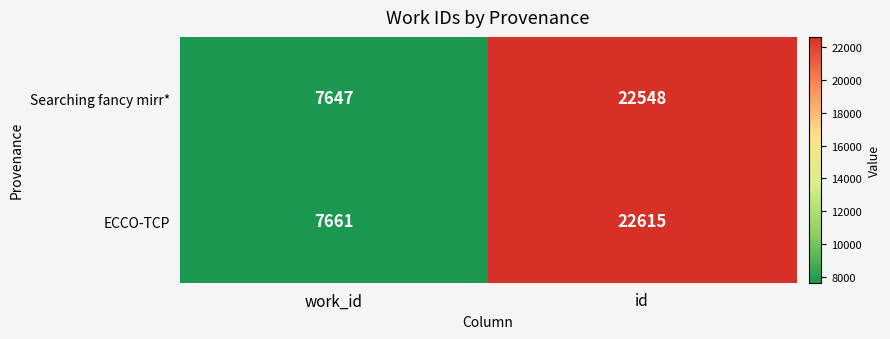

List the series in order of their peak value, highest first.

ECCO-TCP, Searching fancy mirr*